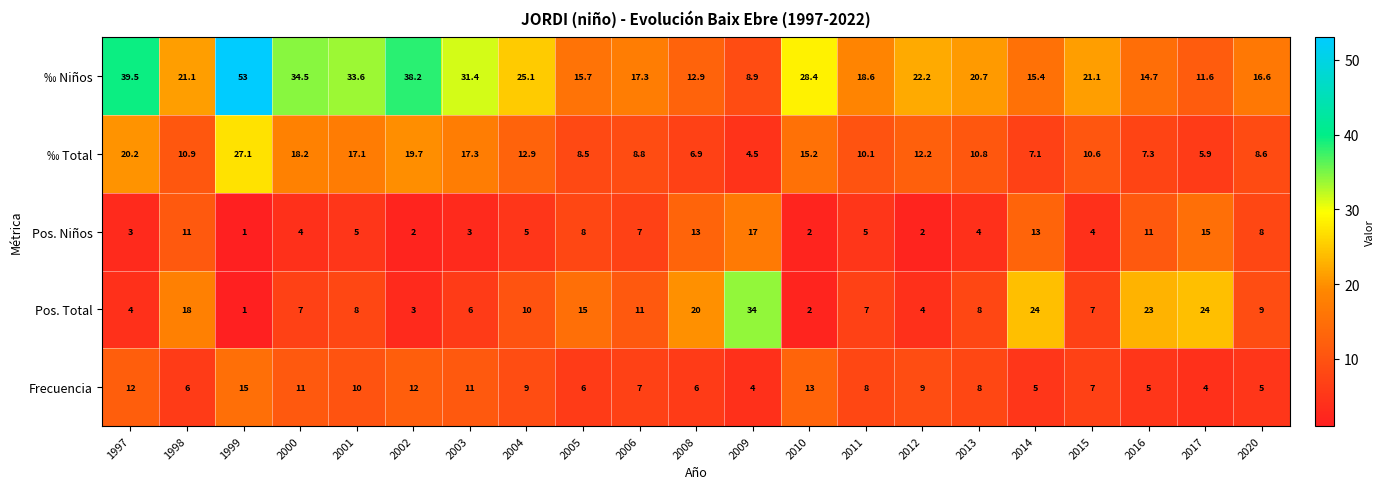

How many data points in ‰ Total are above 10?

13